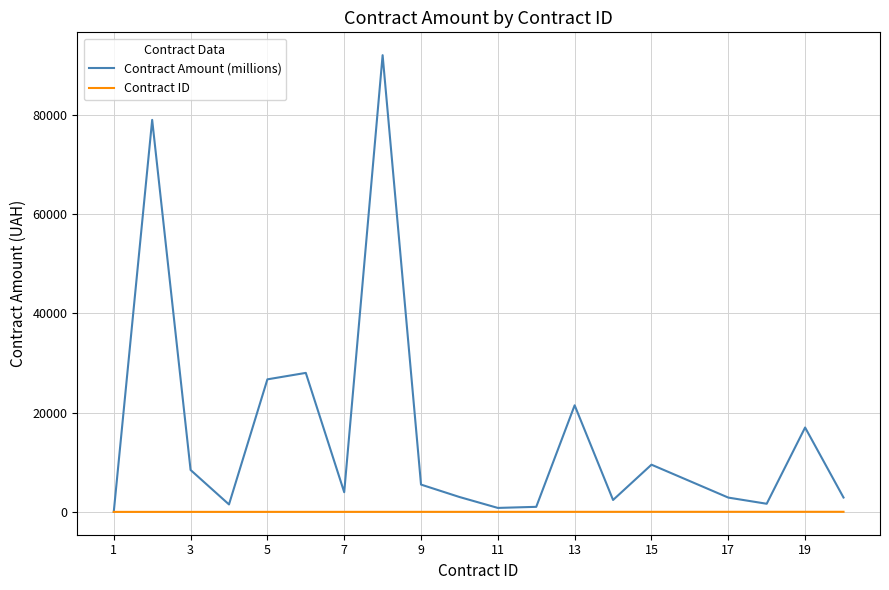

Which series has the largest total across all categories?

Contract Amount (millions)